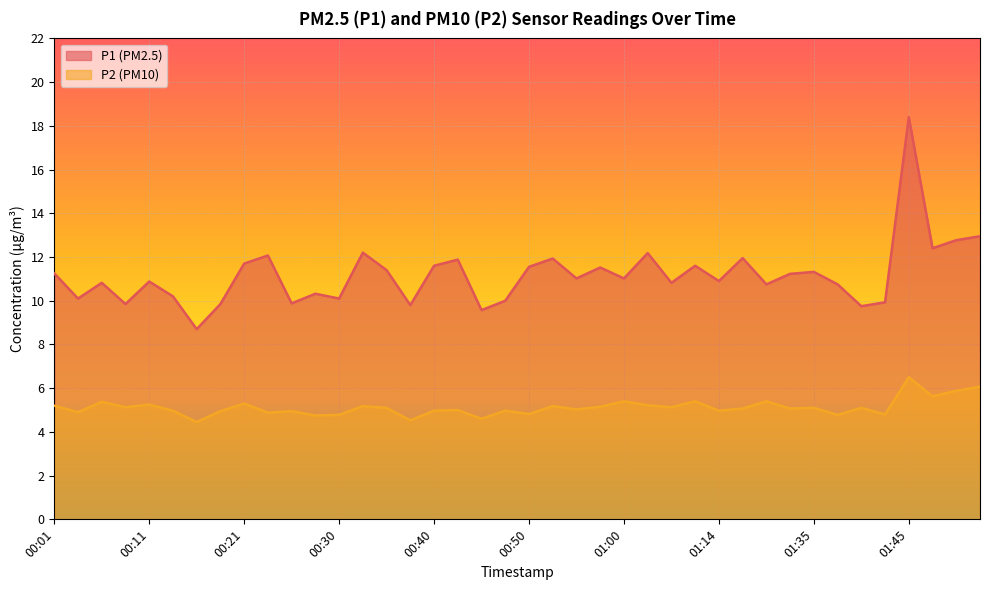

True or false: P2 has more than 2 interior local peaks.

True